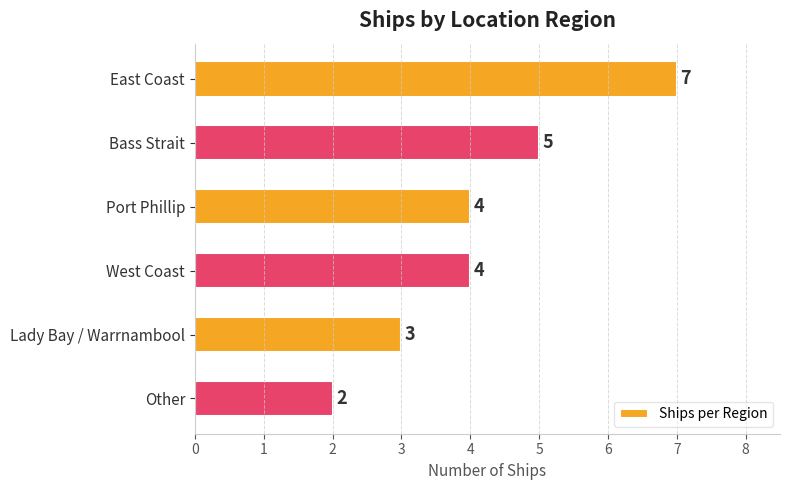

How many series are shown in this chart?

1